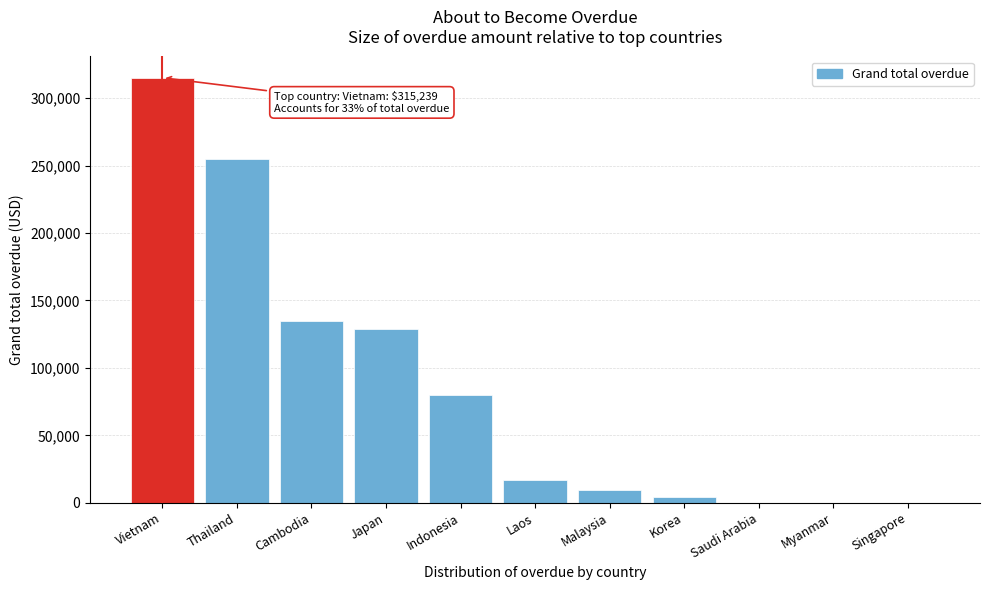

At which label is the value closest to 157619?

Cambodia